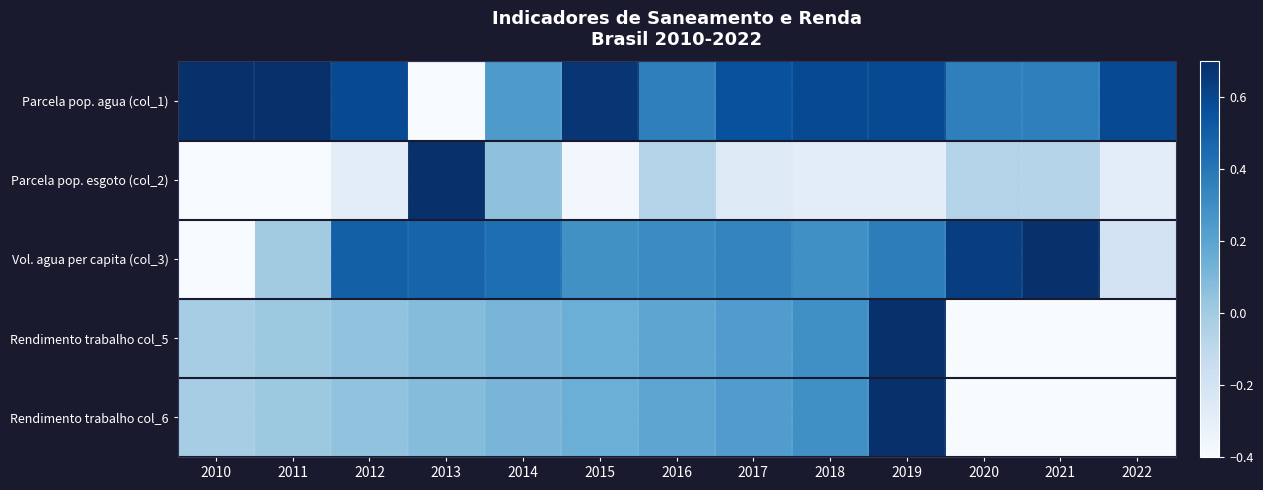

What is the total value across all series at 2013?

0.9